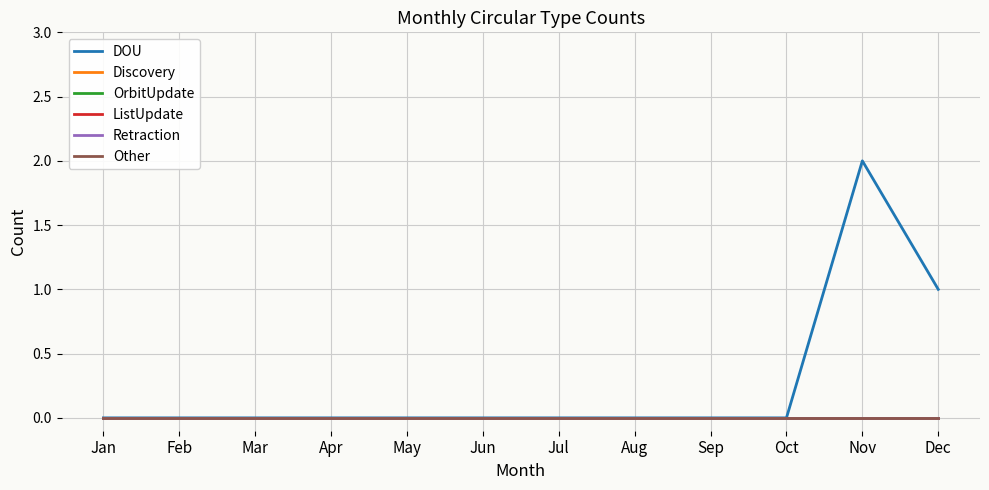

At which label does ListUpdate reach its peak?

Jan